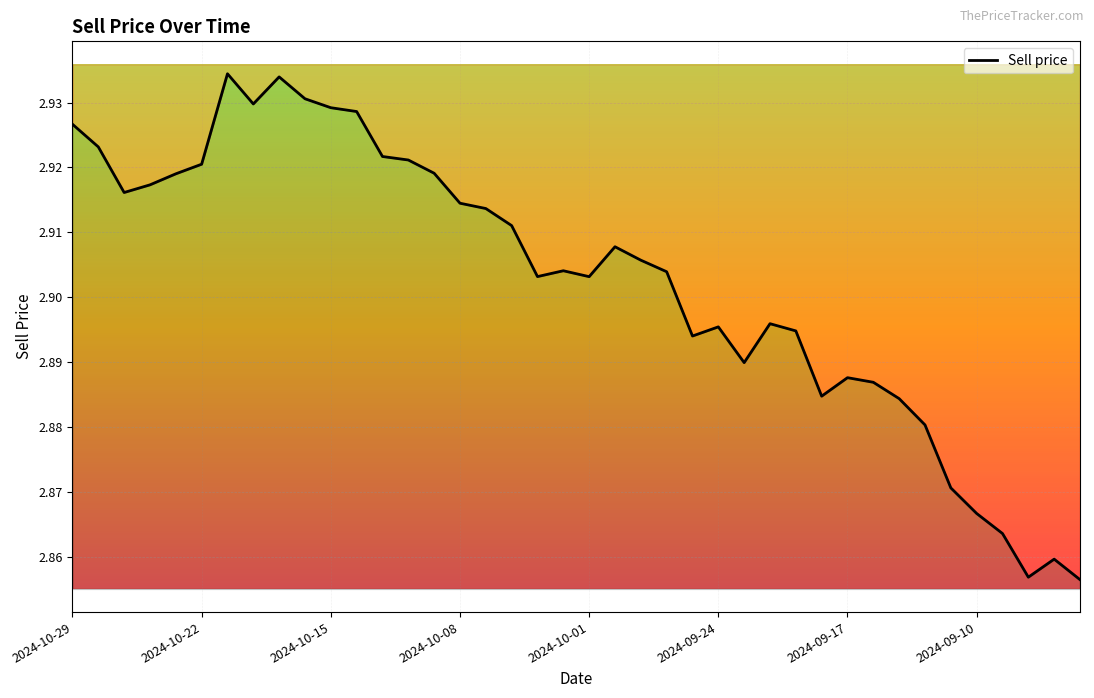

What is the difference between the maximum and minimum values?

0.1